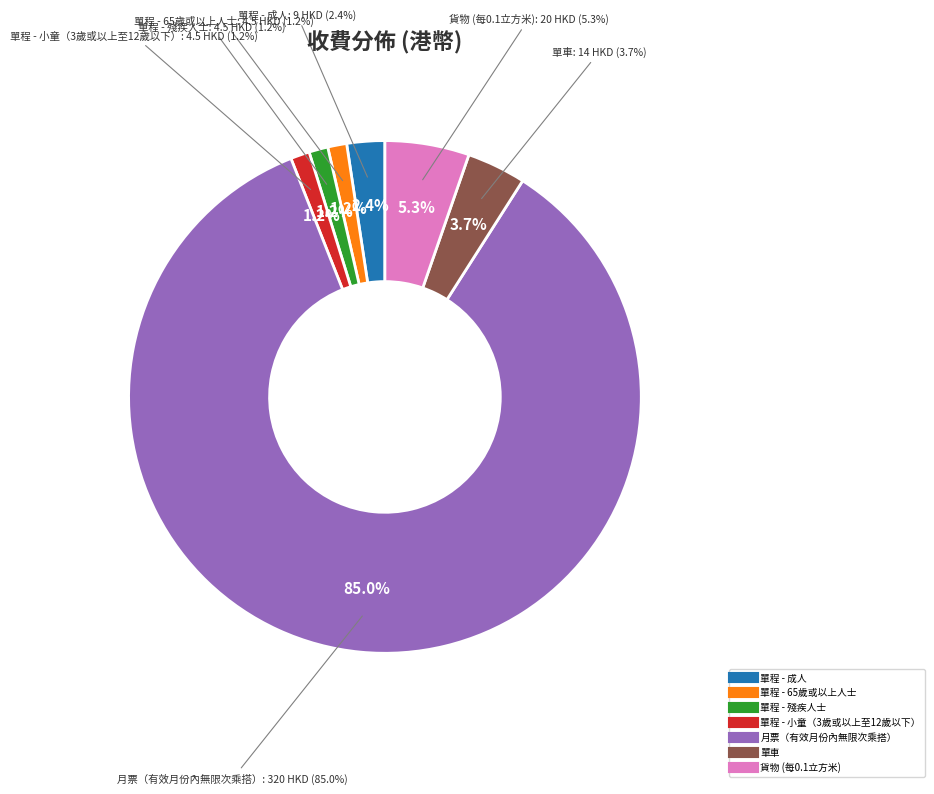

What is the smallest slice in the pie chart?

單程 - 65歲或以上人士